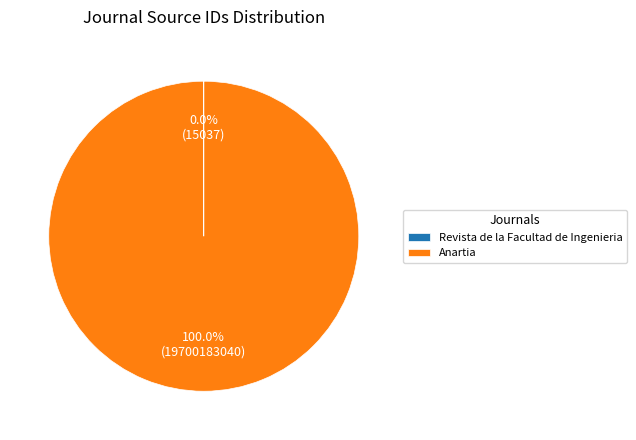

Is Anartia the majority of the pie?

Yes